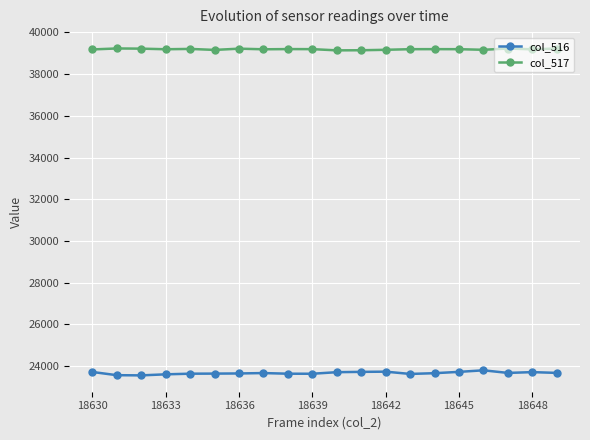

List the series in order of their overall mean, highest first.

col_517, col_516